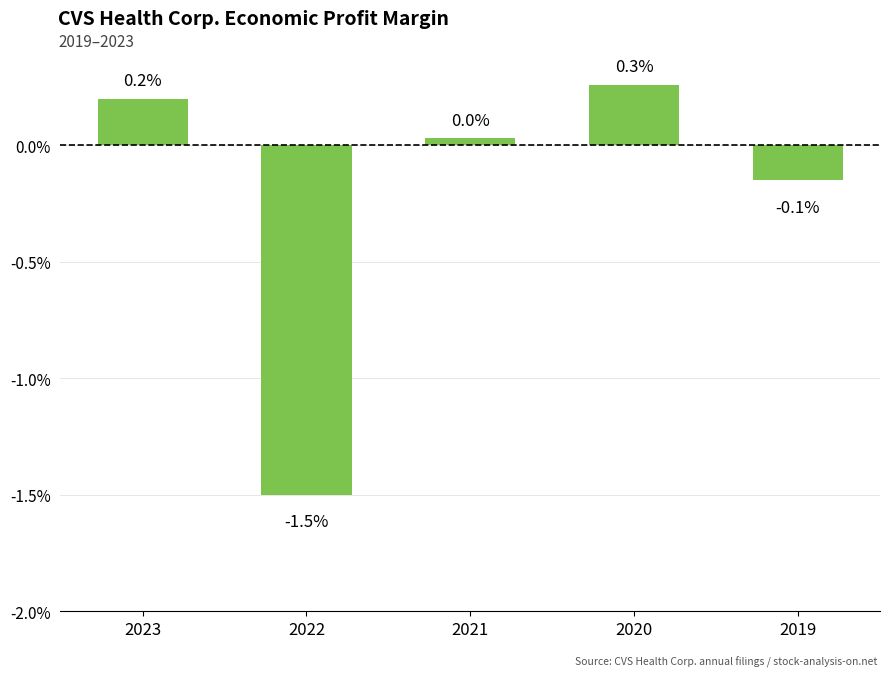

Are the bars horizontal?

No